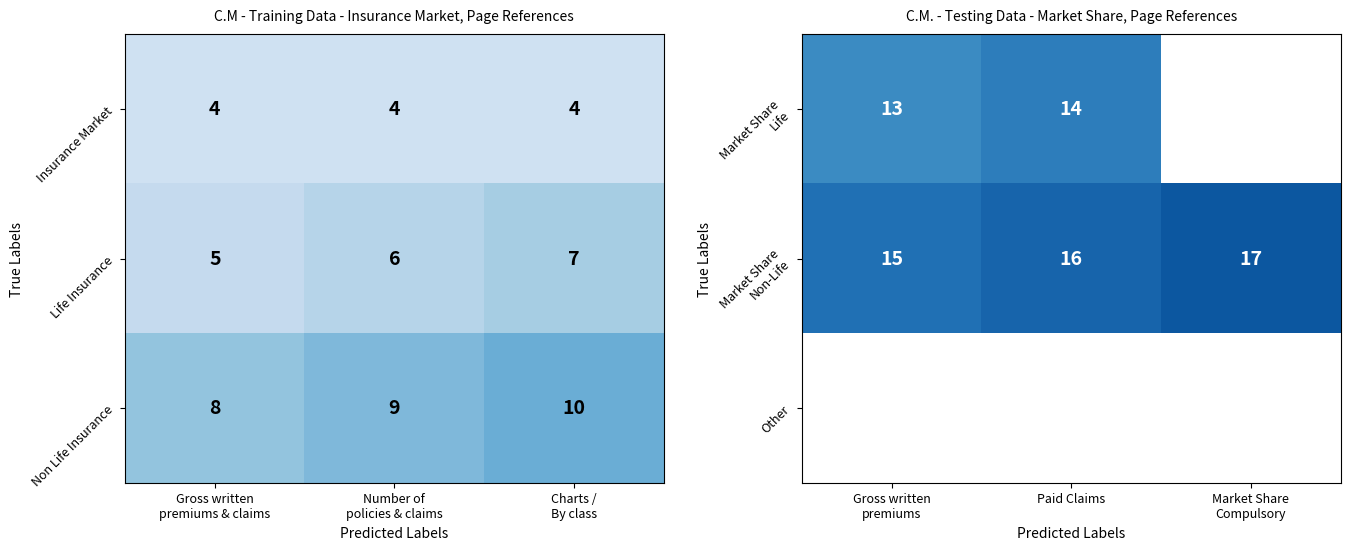

What is the sum of all Non Life Insurance values?

27